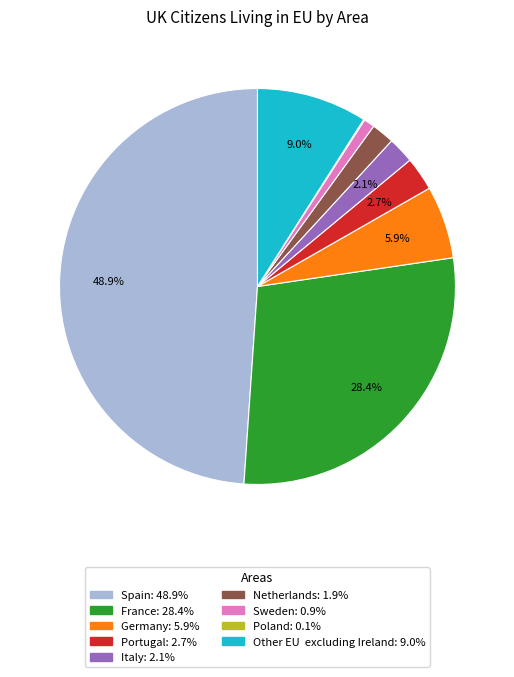

Which slice is the largest?

Spain